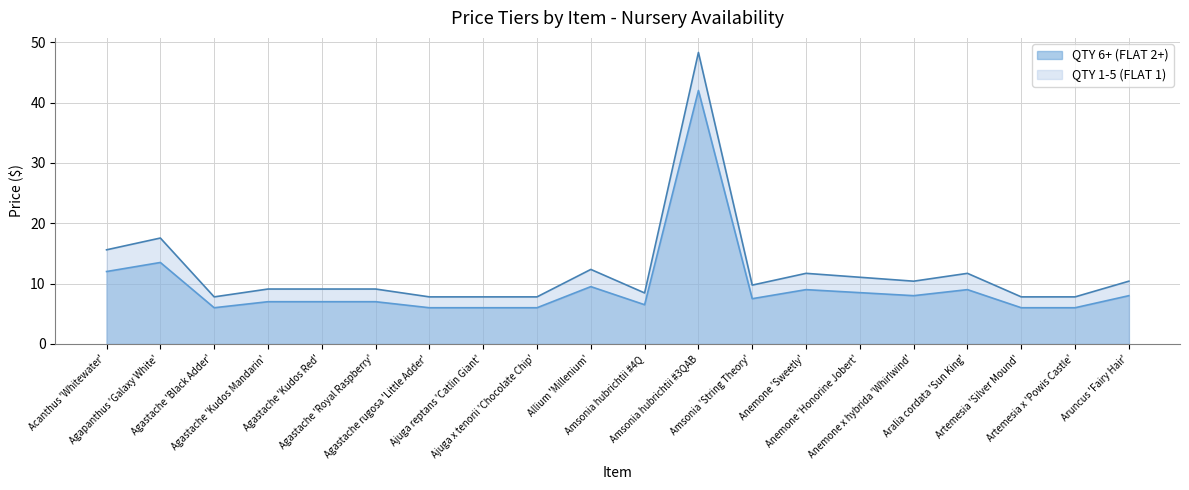

The value of QTY 6+ (FLAT 2+) at Amsonia hubrichtii #3QAB is 9.1. True or false?

False